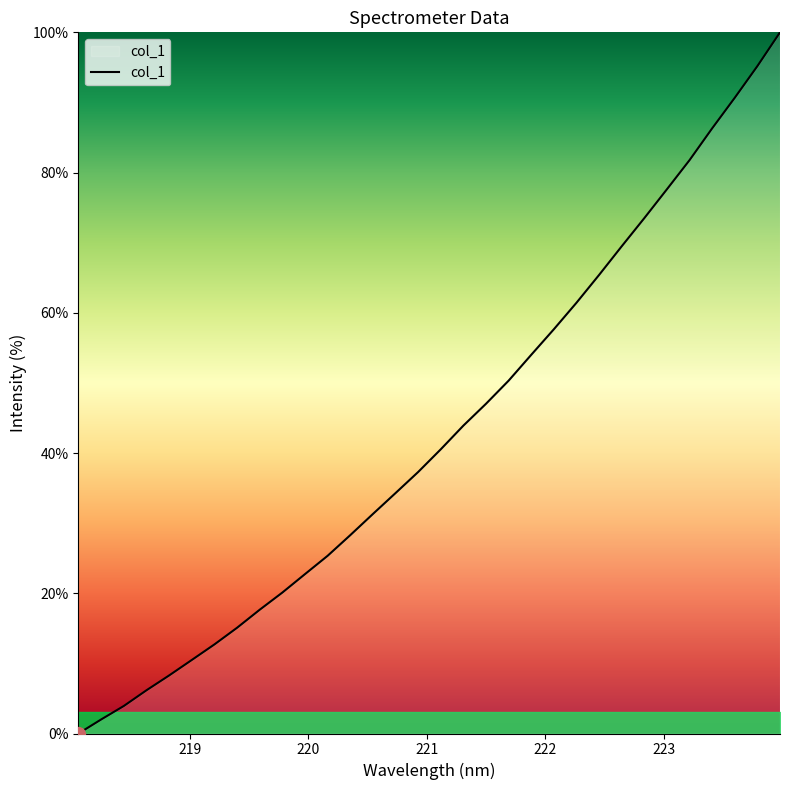

What is the difference between the maximum and minimum values?

100.0